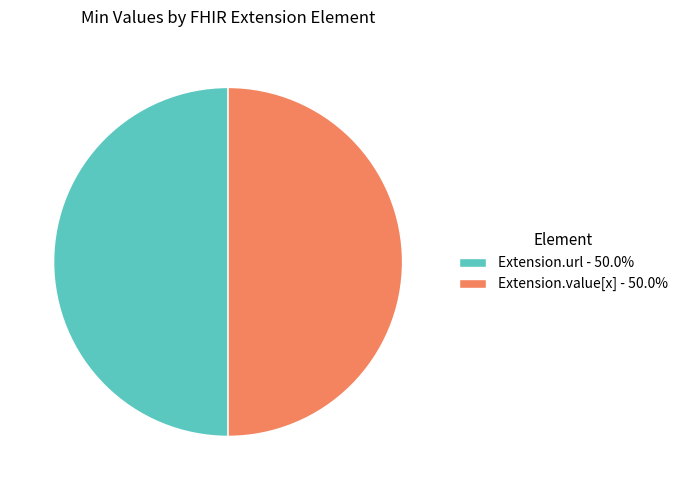

How many slices are in this pie chart?

2